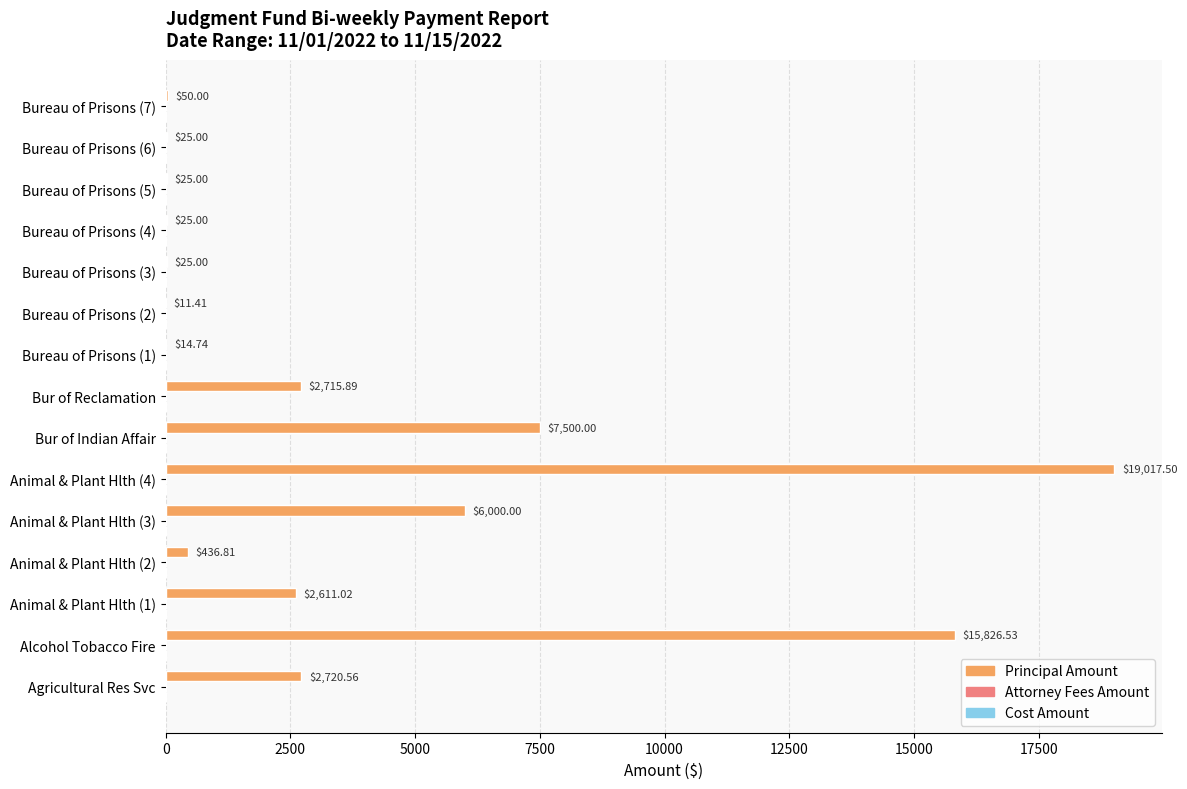

Does the chart contain stacked bars?

No